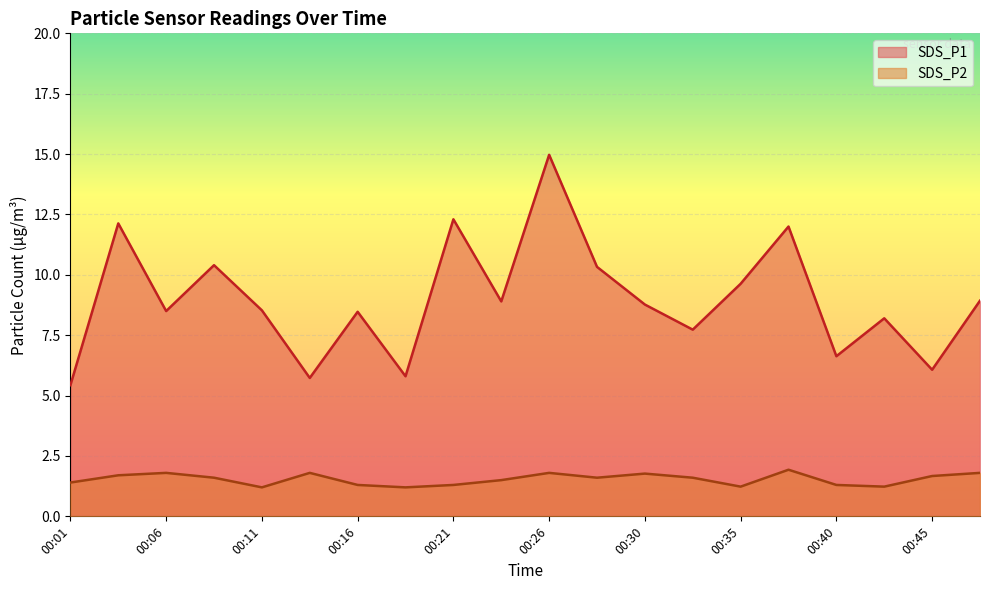

What is the greatest value displayed?

15.0